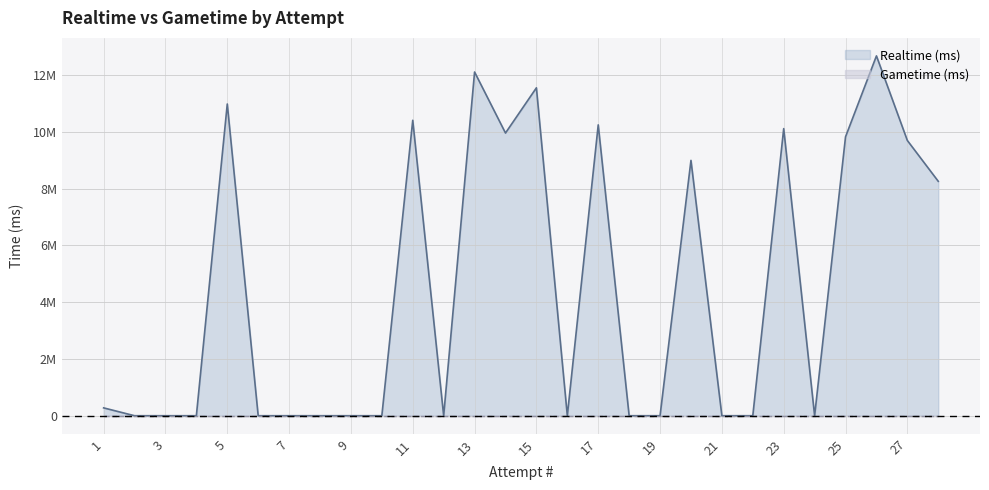

True or false: the data shows 0 at 19.

True